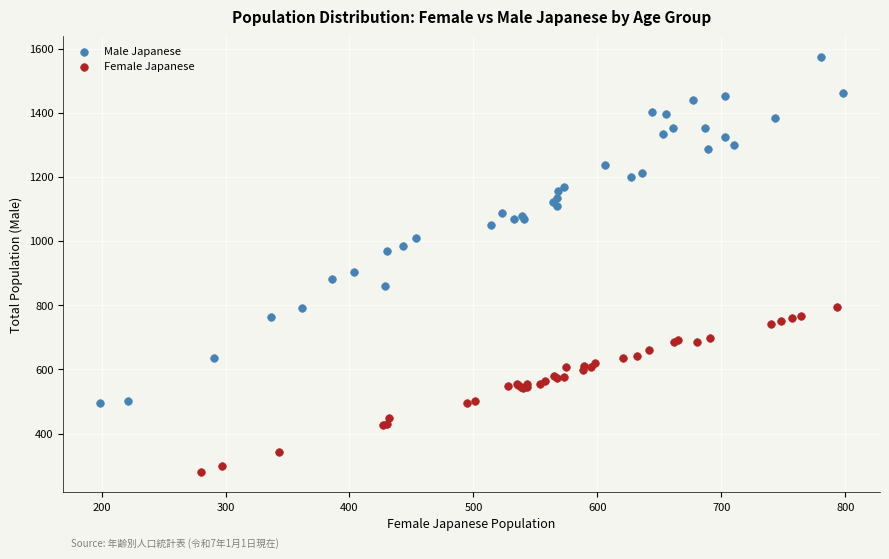

Which series has the largest Y range (max minus min)?

Male Japanese